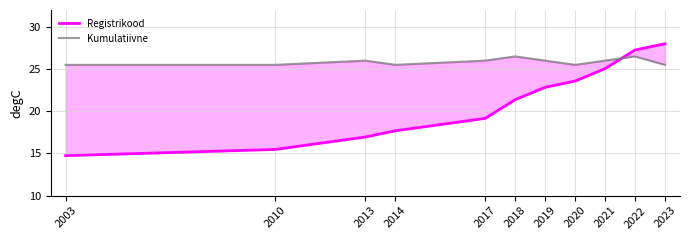

How many lines are shown in the chart?

2